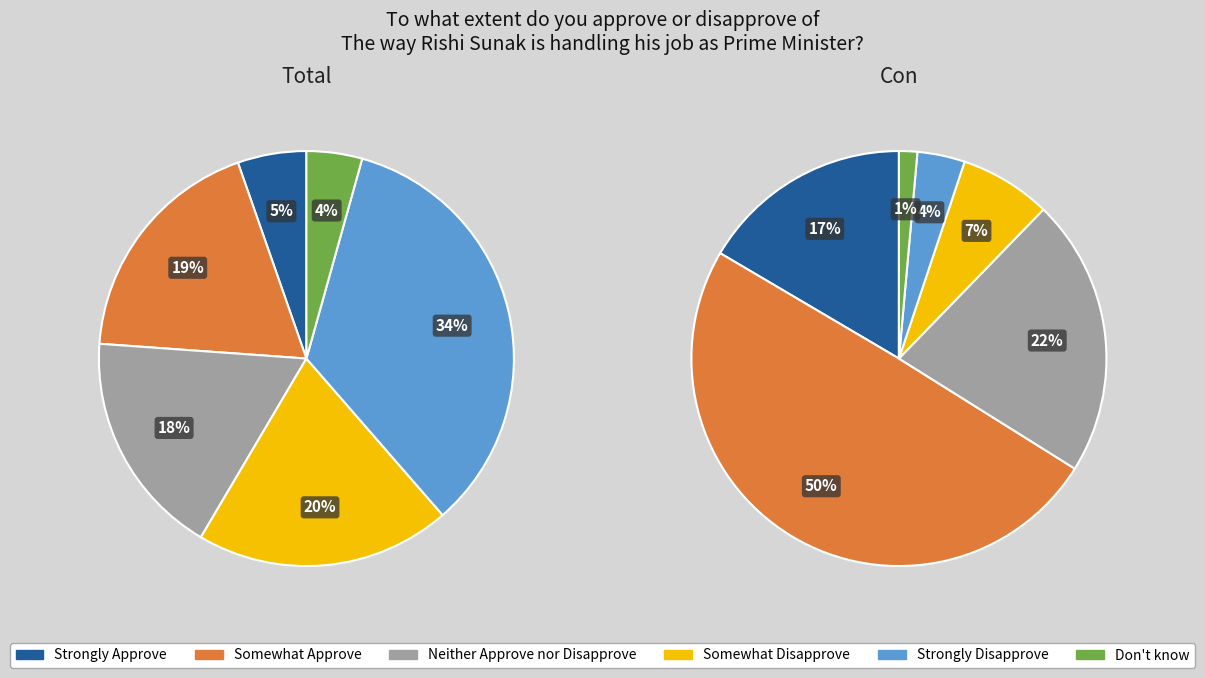

Count the number of slices in the pie.

6